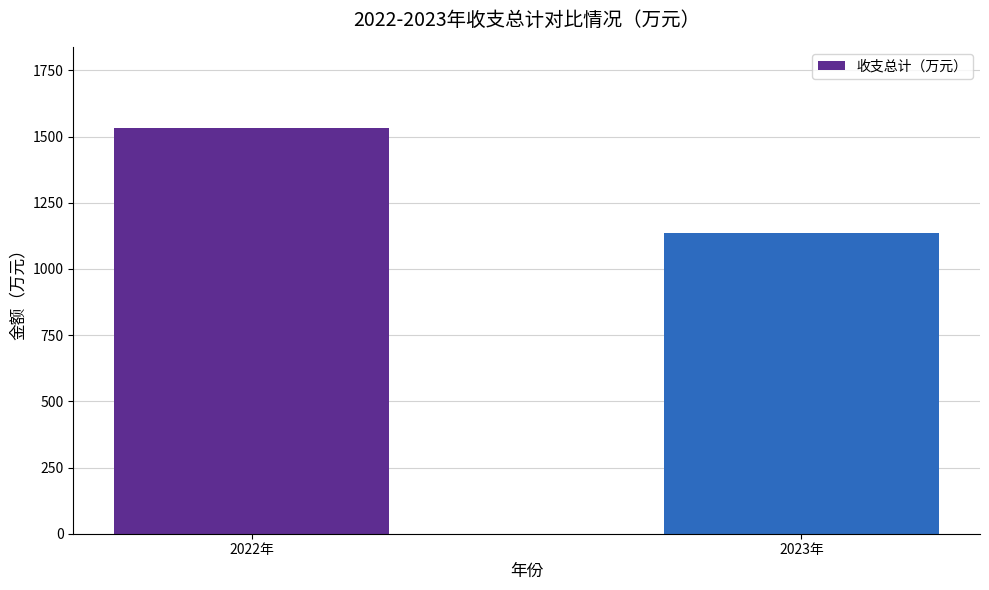

List the labels in order of value, smallest first.

2023年, 2022年